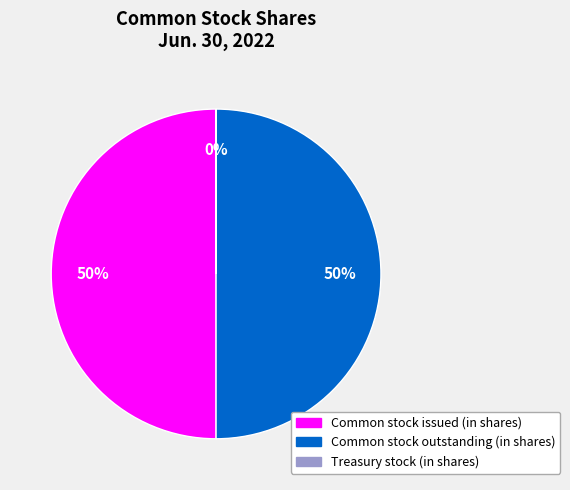

What percentage is the Common stock issued (in shares) slice, to the nearest percent?

50%